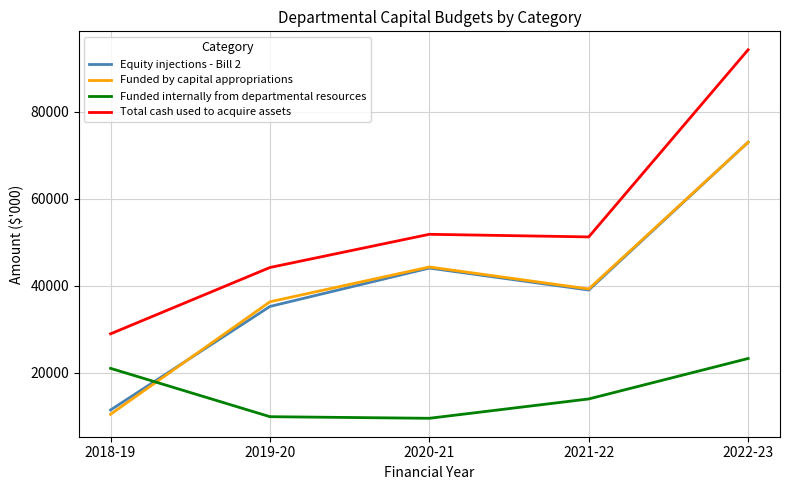

What is the spread (max minus min) of values at 2018-19?

18509